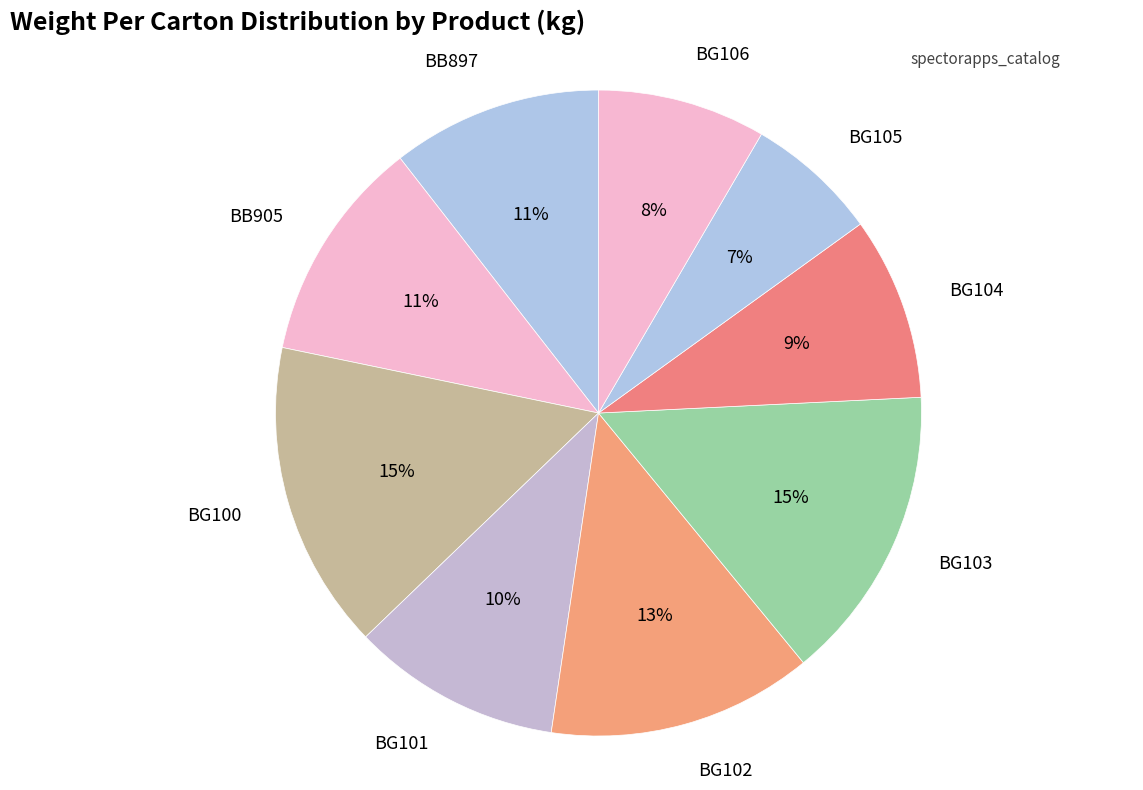

Which category has the smallest portion of the pie?

BG105